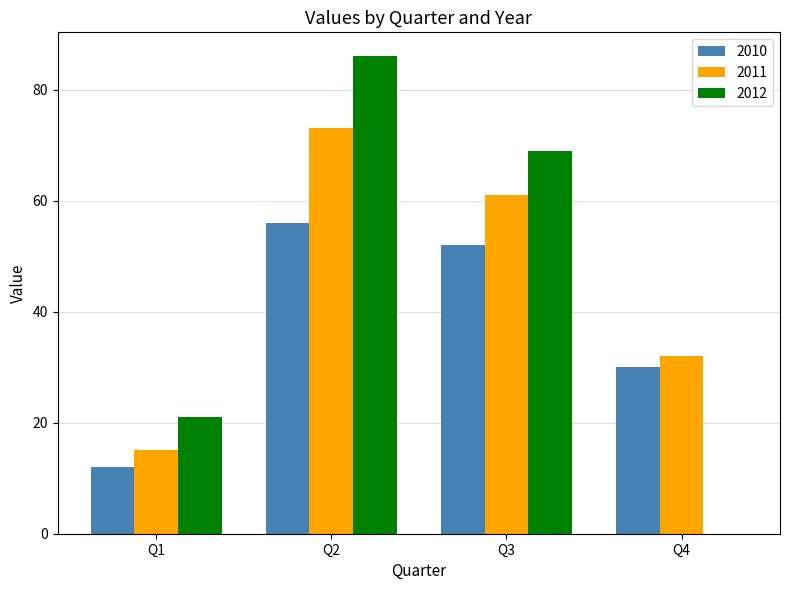

True or false: 2012 has a value of 86 at Q2.

True